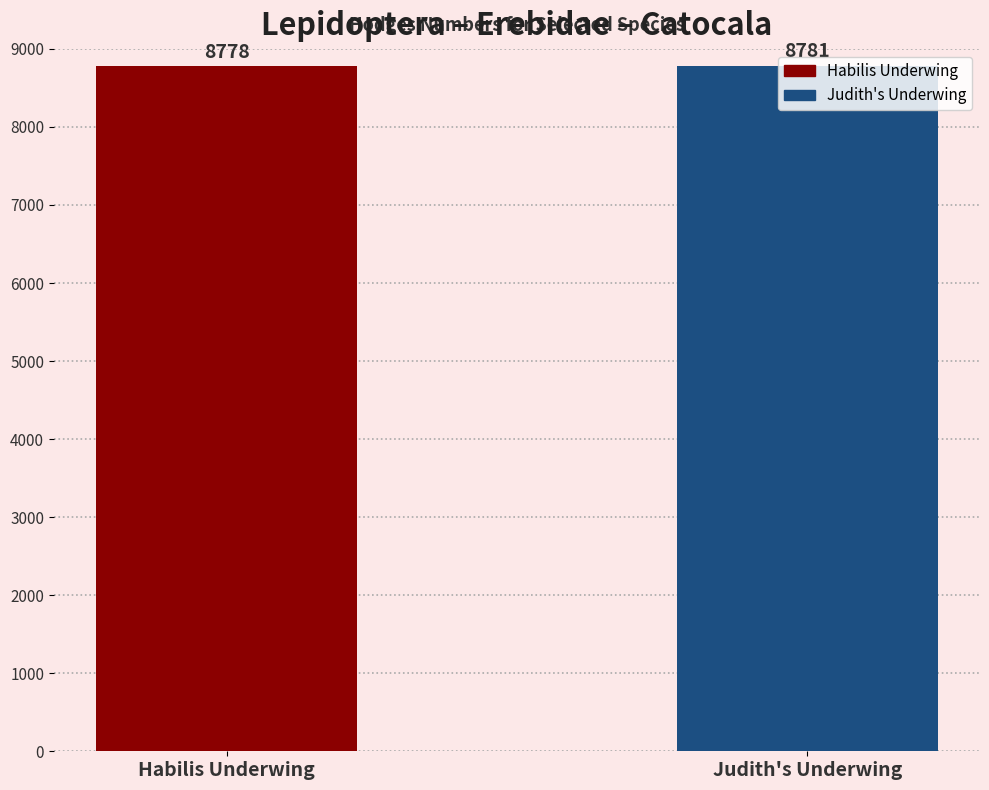

Which category has the highest value across all series?

Judith's Underwing